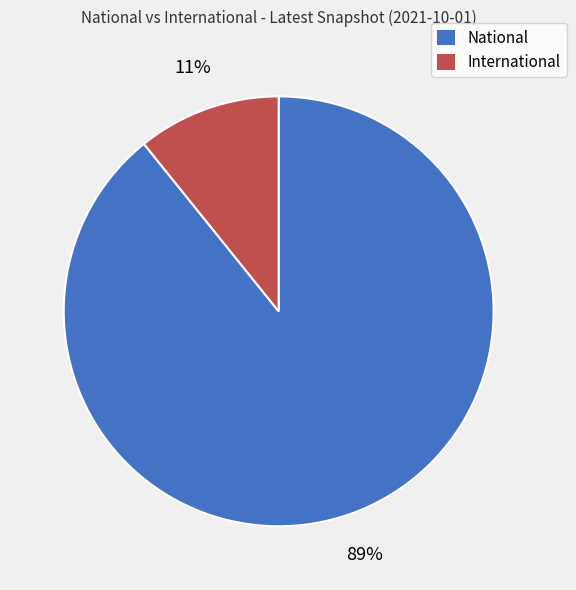

Is it true that International is 16% of the pie?

False